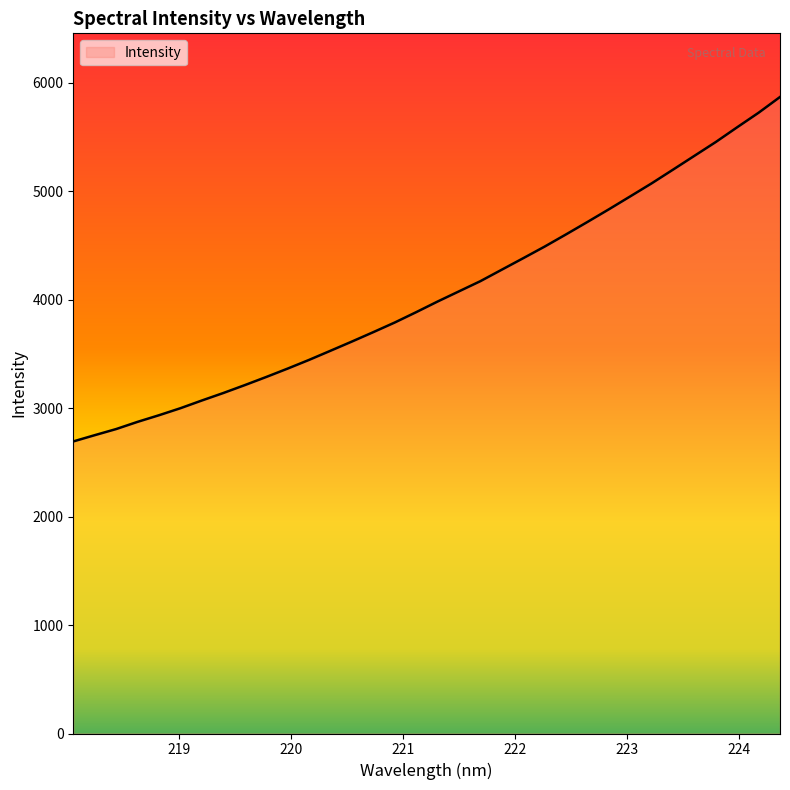

What is the minimum value shown in the chart?

2692.1